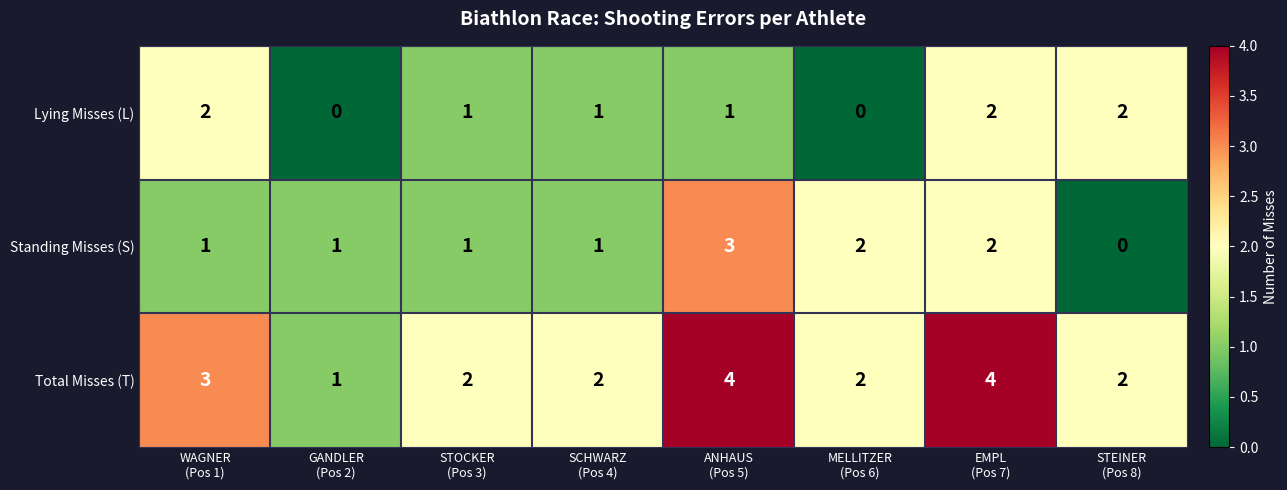

What is the sum of all Standing Misses (S) values?

11